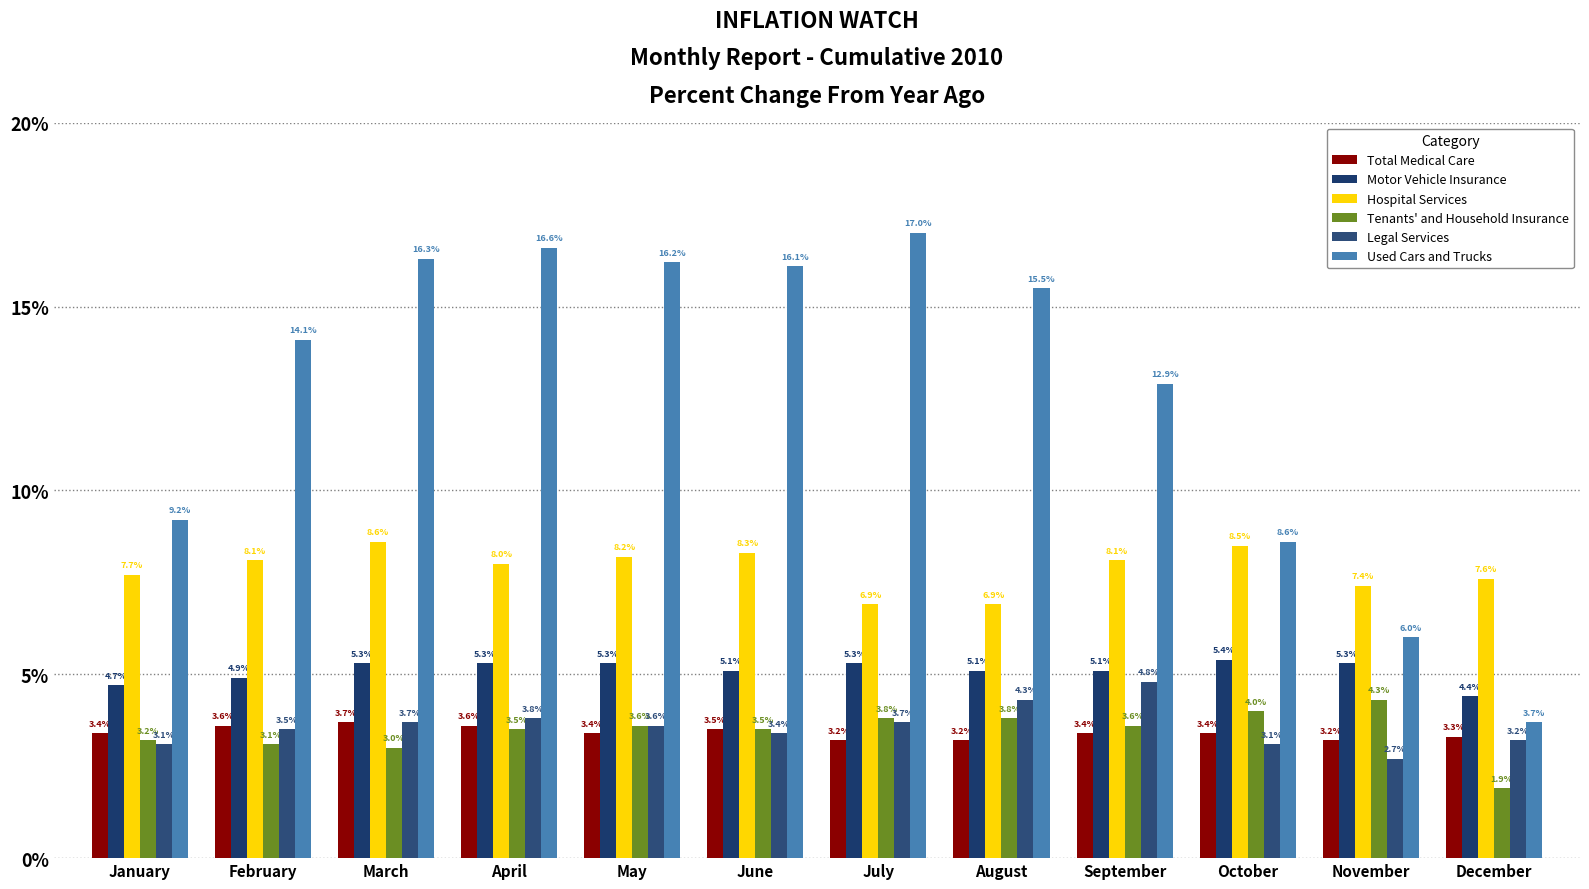

How many data points in Motor Vehicle Insurance are less than 5?

3